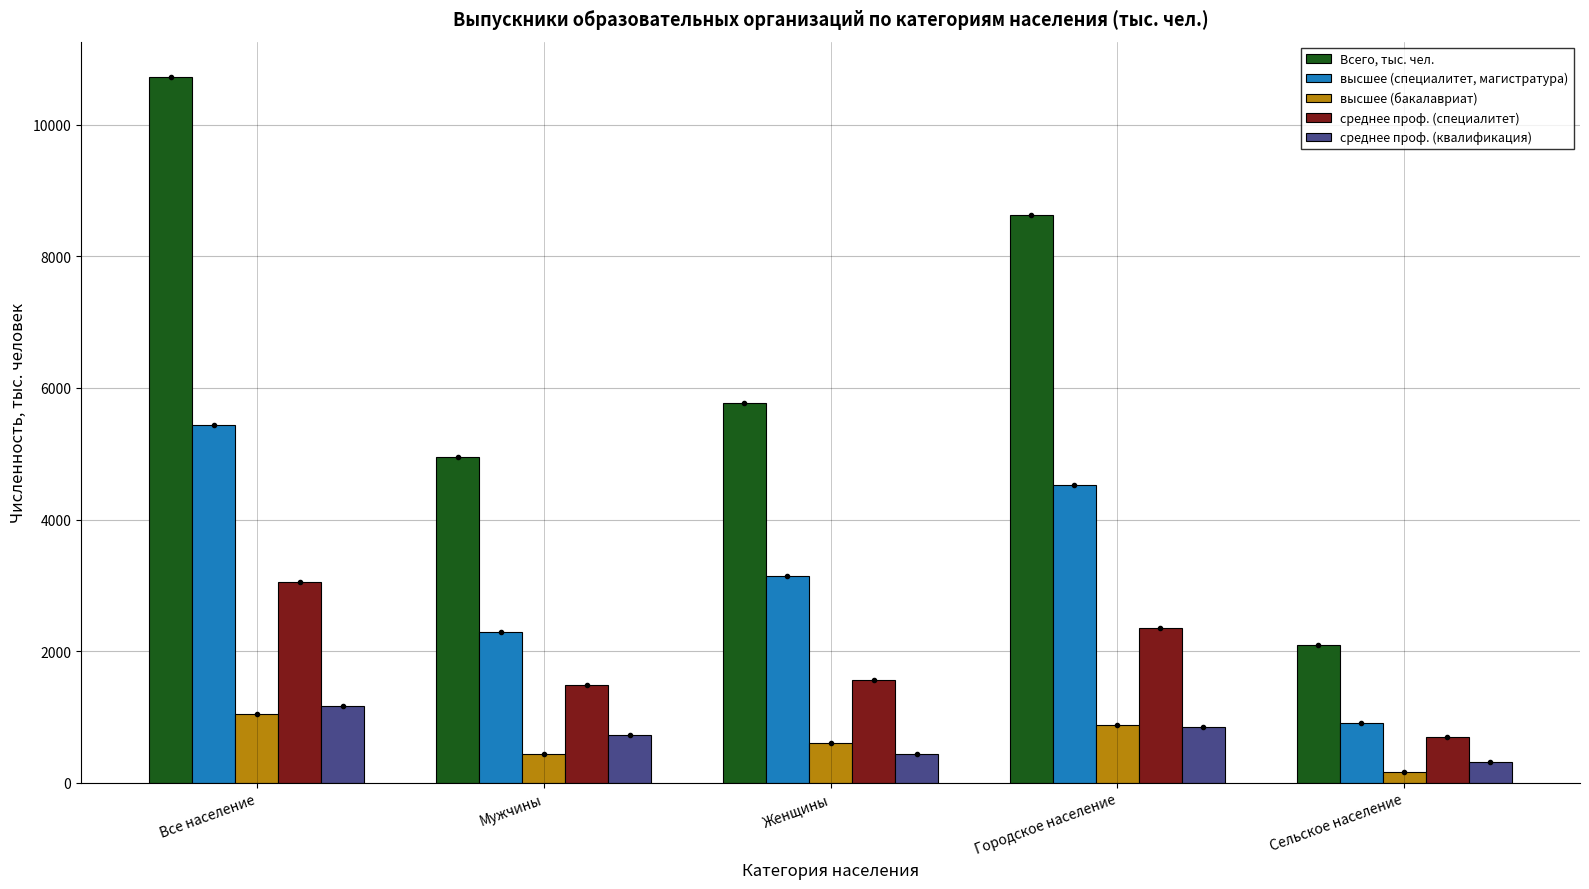

What is the average value of the высшее (бакалавриат) series?

628.1